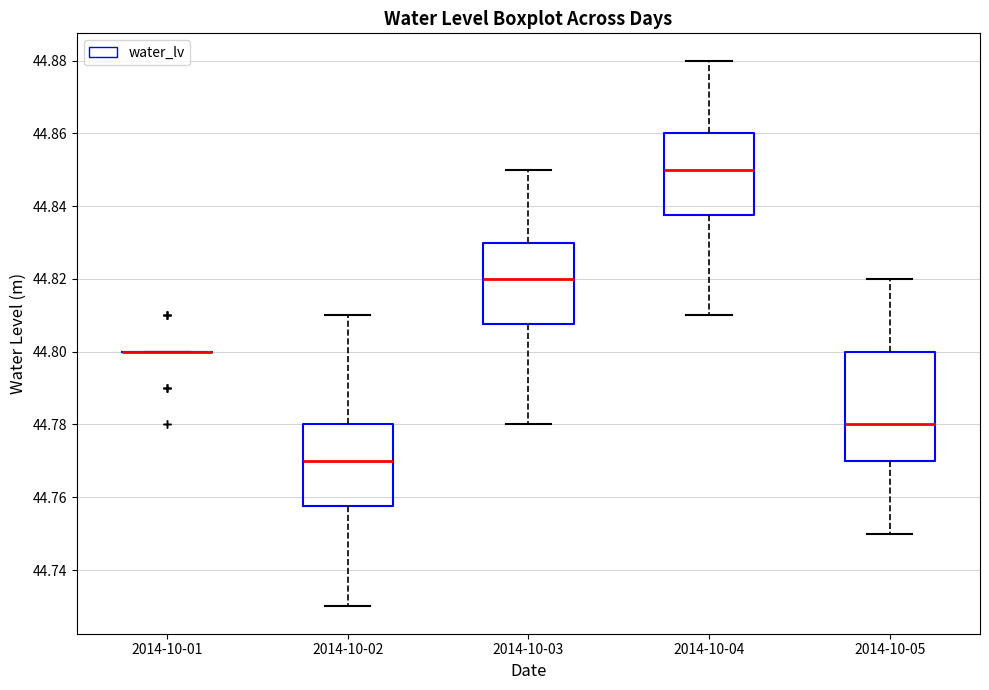

Reading left to right, read every box against the y-axis: the position of its median line, the range the box covers, and the ends of its whiskers. The values are not printed on the chart, so give them approximately, as read against the axis.

2014-10-01: box collapsed to a line at 44.800, whiskers 44.800 to 44.800
2014-10-02: median 44.770, box 44.758 to 44.780, whiskers 44.730 to 44.810
2014-10-03: median 44.820, box 44.808 to 44.830, whiskers 44.780 to 44.850
2014-10-04: median 44.850, box 44.838 to 44.860, whiskers 44.810 to 44.880
2014-10-05: median 44.780, box 44.770 to 44.800, whiskers 44.750 to 44.820